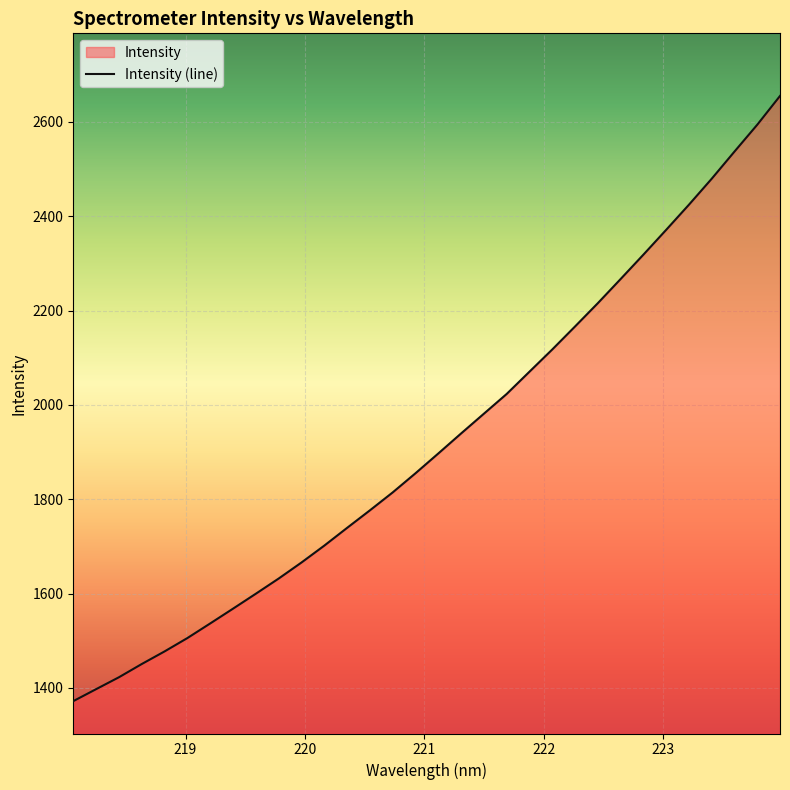

What is the maximum value shown in the chart?

2655.0